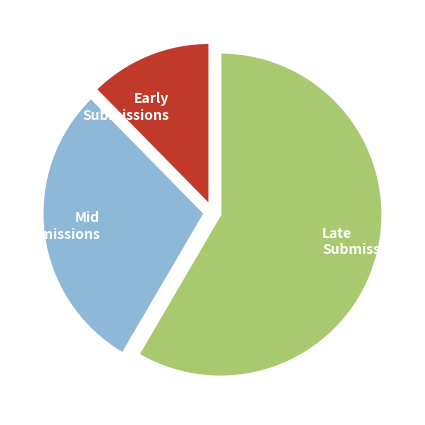

Rank the categories by value from highest to lowest.

Late Submissions, Mid Submissions, Early Submissions